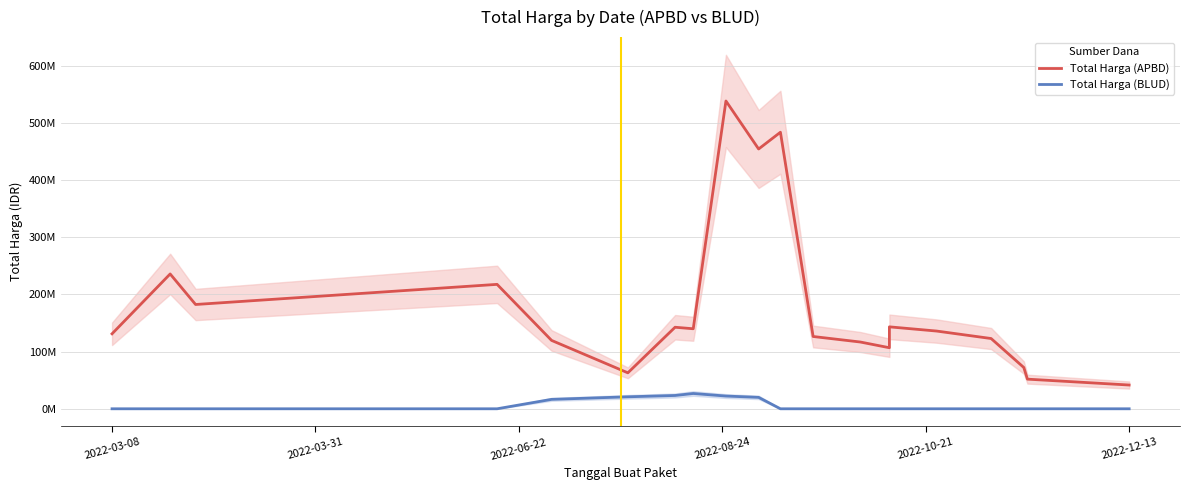

True or false: Total Harga (APBD) and Total Harga (BLUD) intersect in this chart.

False